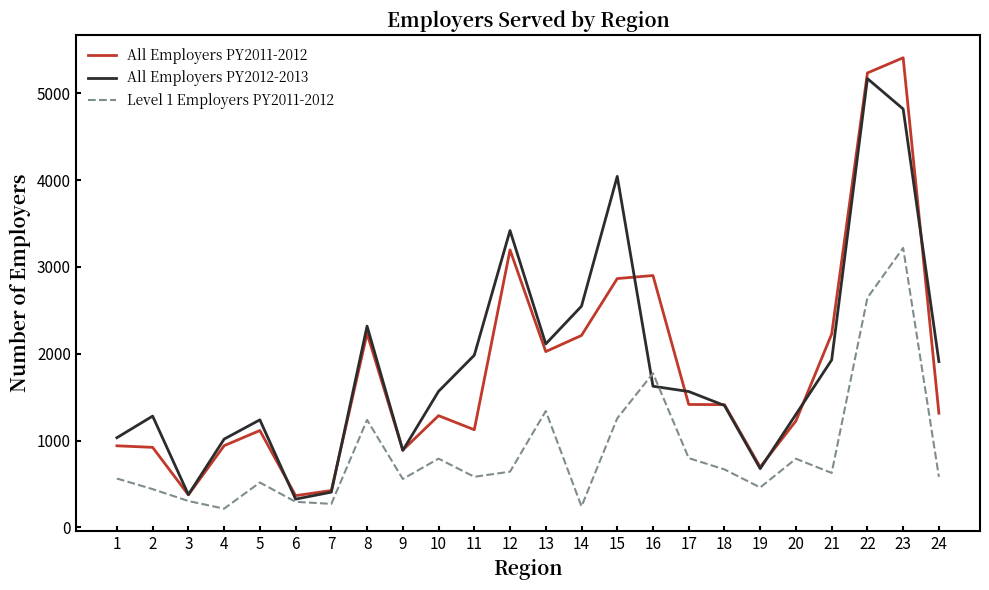

What is the minimum value shown in the chart?

216